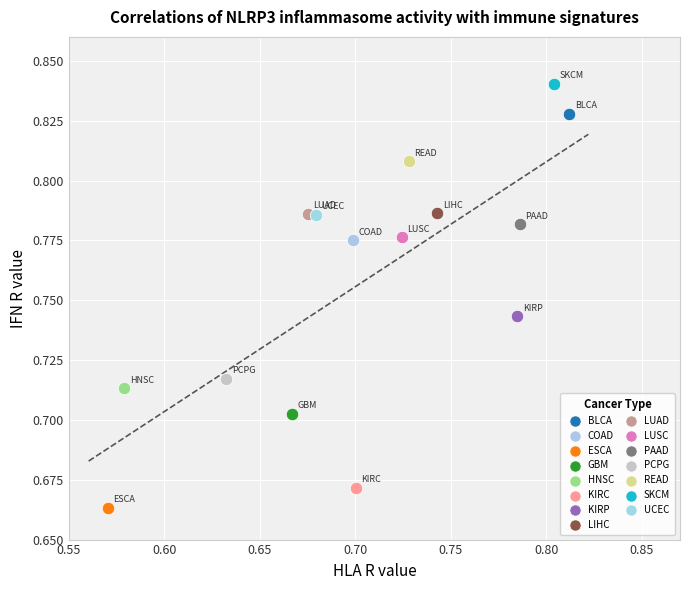

What are all the series names shown in the legend?

BLCA, COAD, ESCA, GBM, HNSC, KIRC, KIRP, LIHC, LUAD, LUSC, PAAD, PCPG, READ, SKCM, UCEC